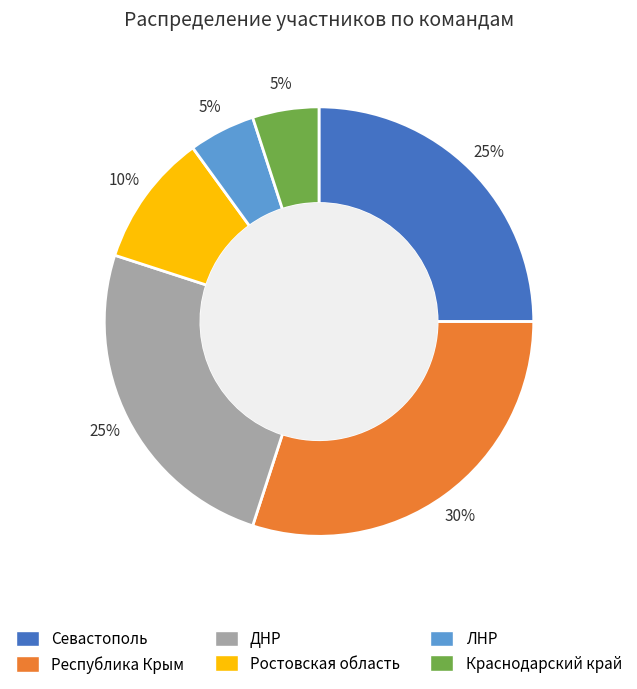

What is the ratio of the value at ЛНР to the value at ДНР?

0.2